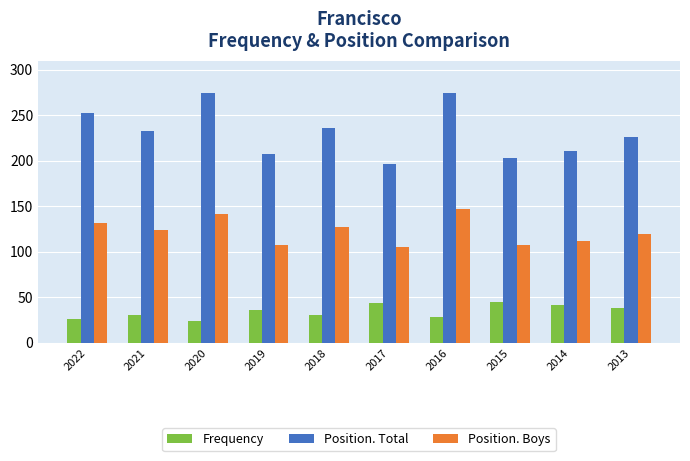

Read the Frequency value at 2017.

44